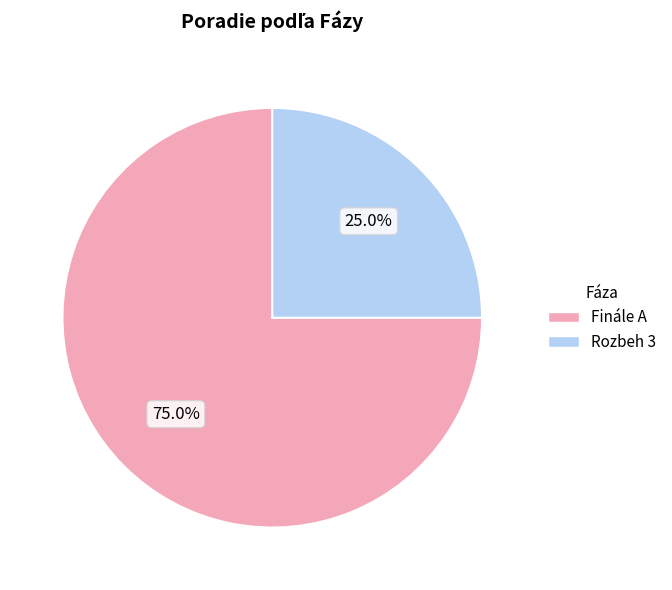

Count the number of slices in the pie.

2